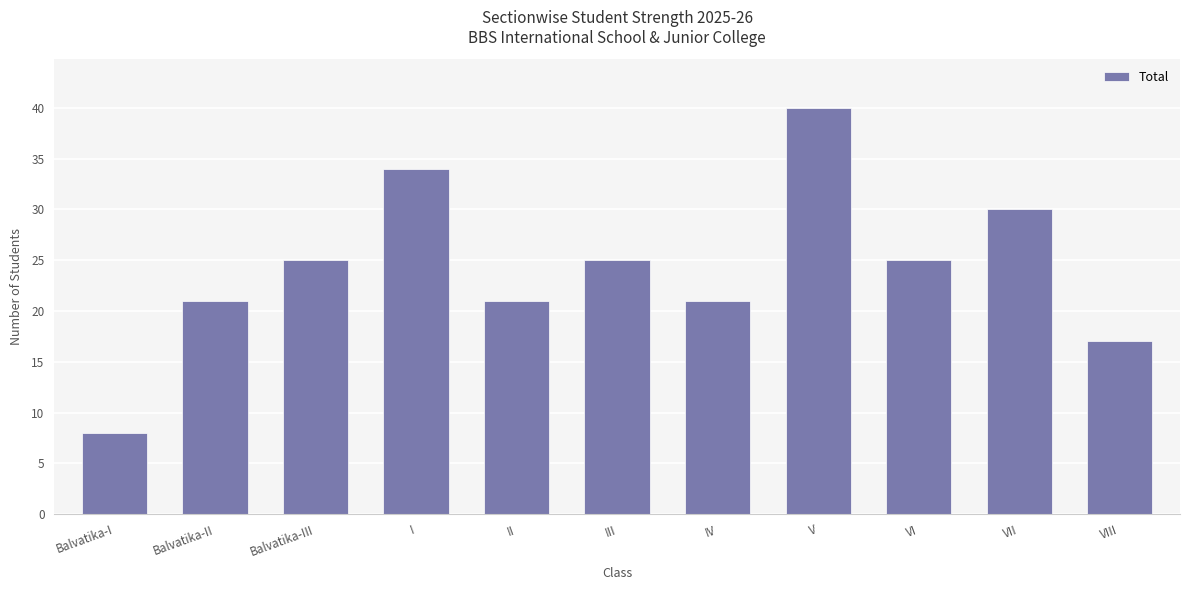

The value at II is 21. True or false?

True